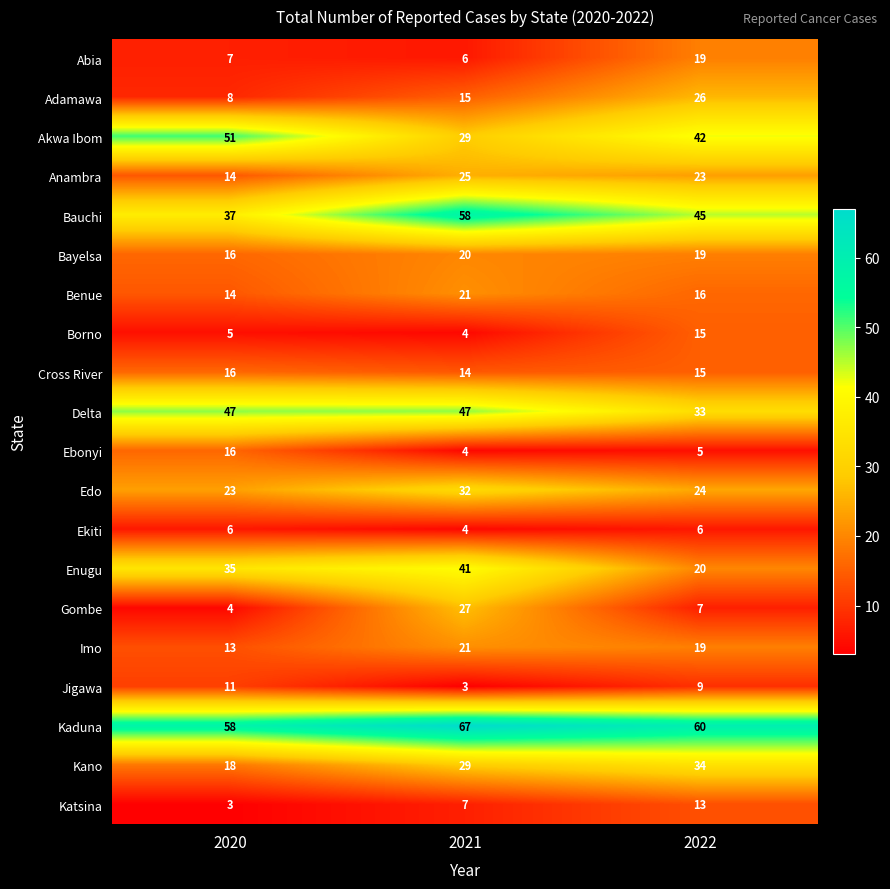

What is the sum of all Delta values?

127